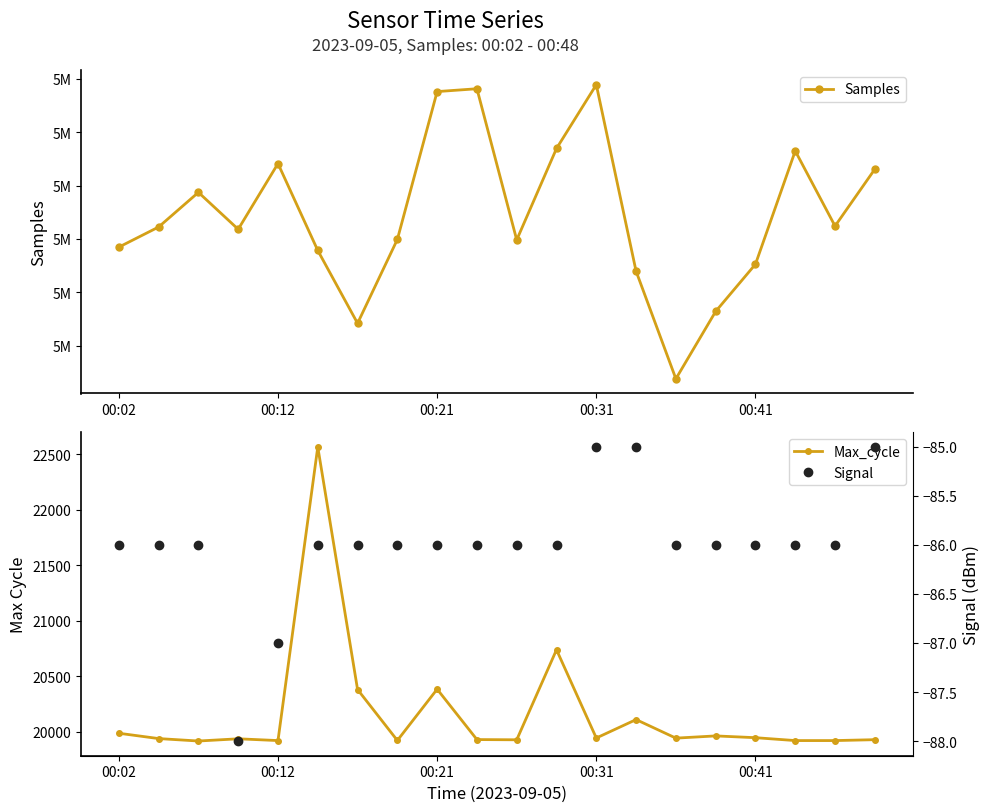

Where is Max_cycle nearest to the value 21241?

11